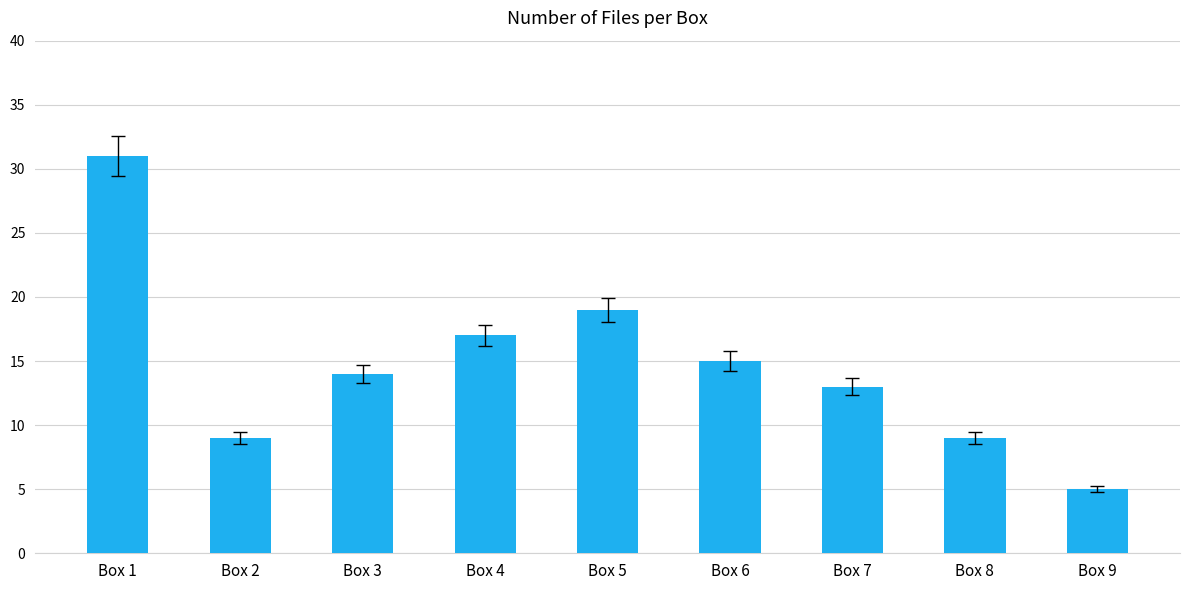

What is the maximum value shown in the chart?

31